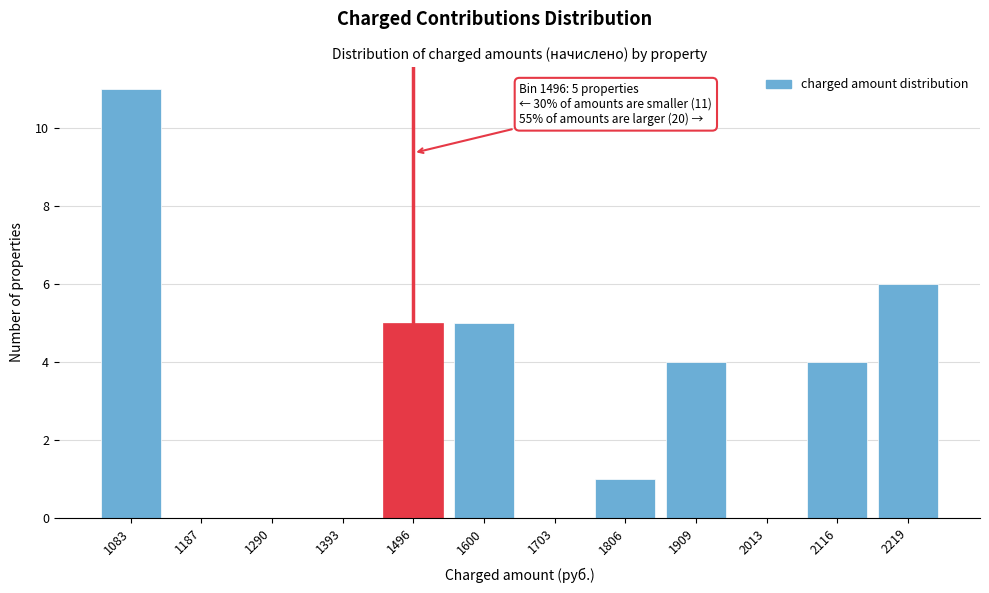

Reading right to left, list all the values displayed in this chart.

2219=6	2116=4	2013=0	1909=4	1806=1	1703=0	1600=5	1496=5	1393=0	1290=0	1187=0	1083=11